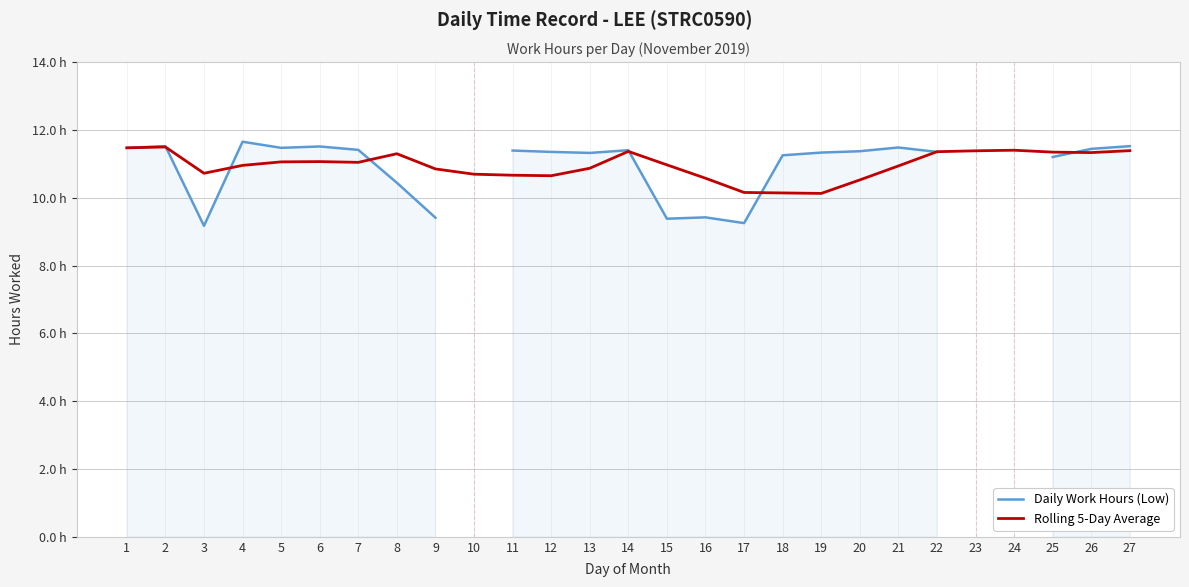

What is the difference between the second highest and minimum values in the Rolling 5-Day Average series?

1.3